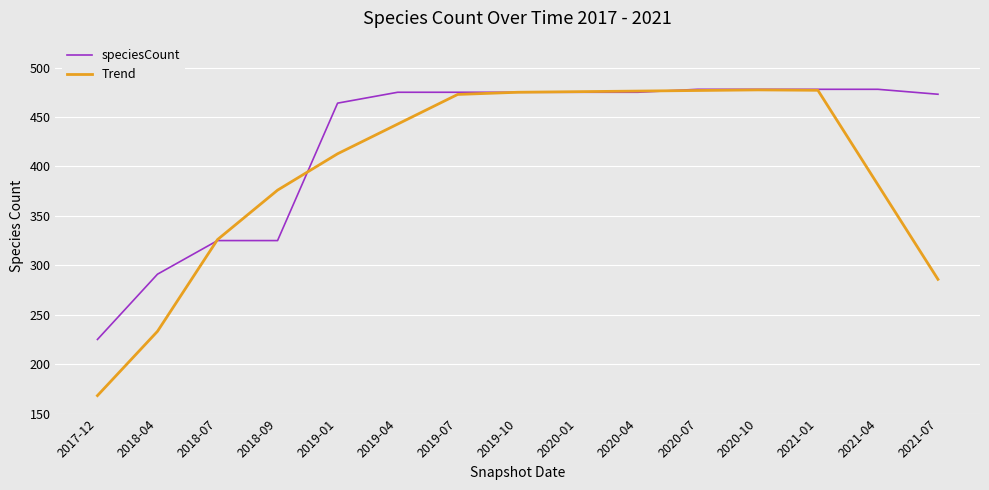

Which series has the largest total across all categories?

speciesCount